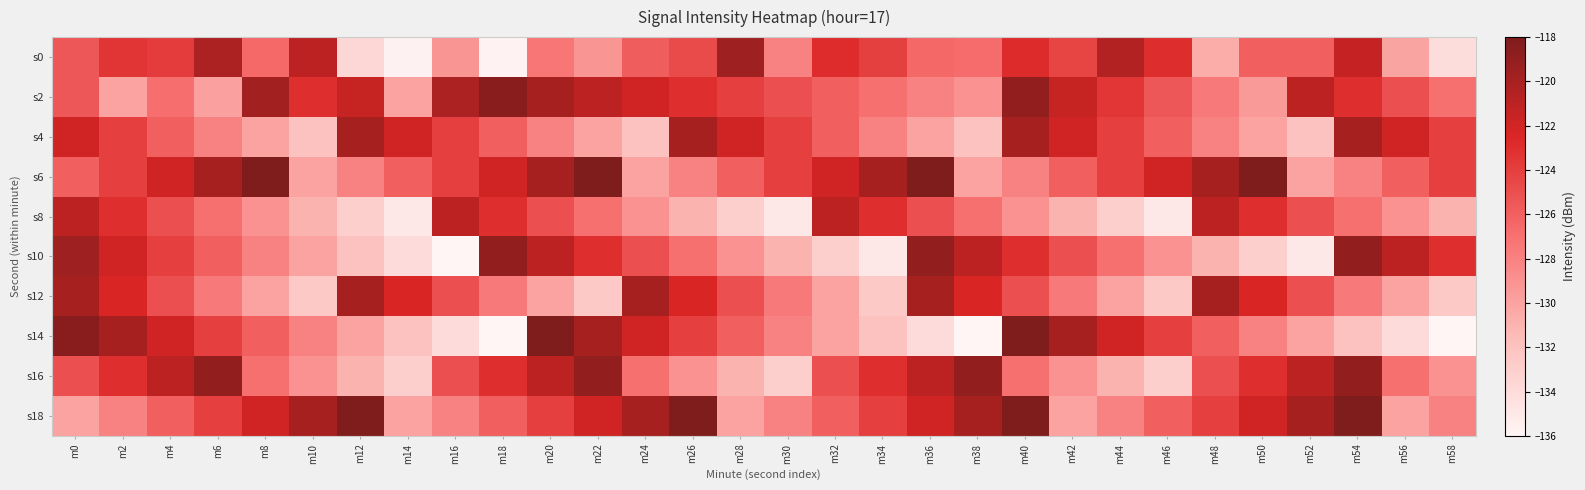

How many series are shown in this chart?

10